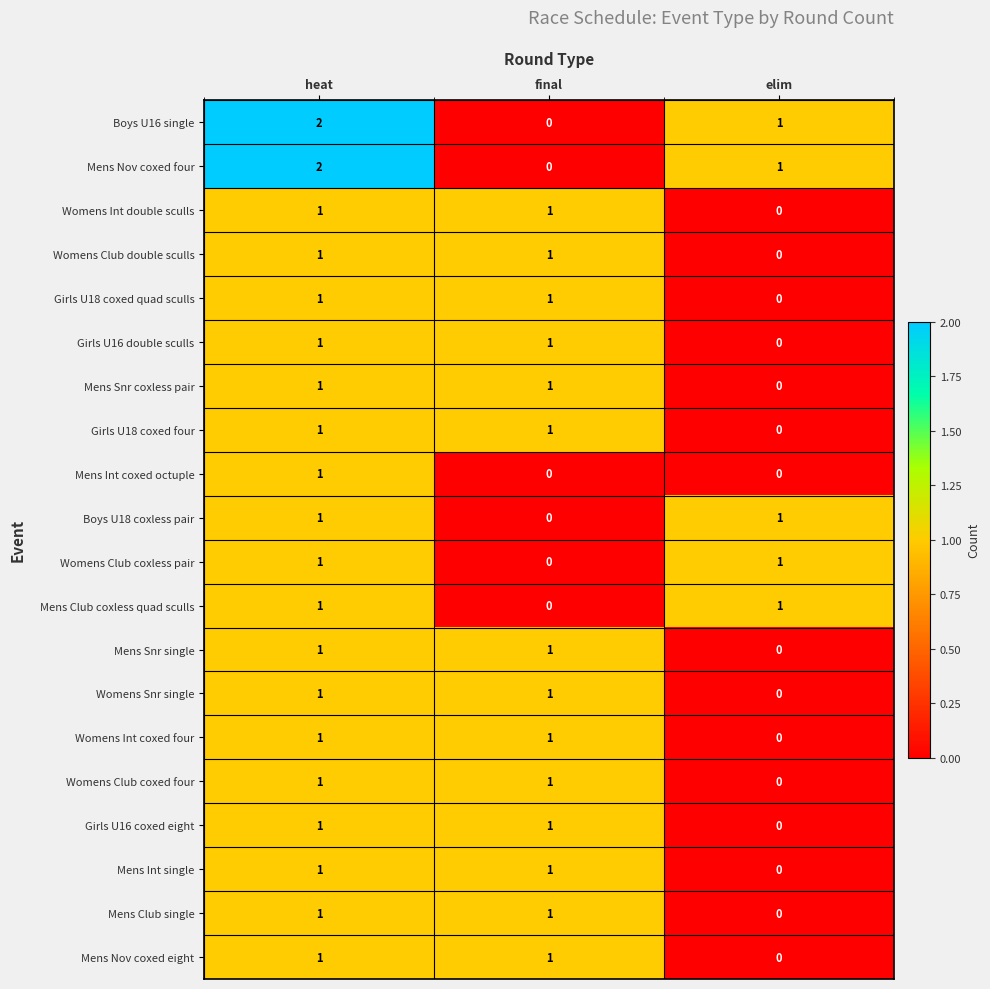

At which category is the sum across all series the highest?

heat